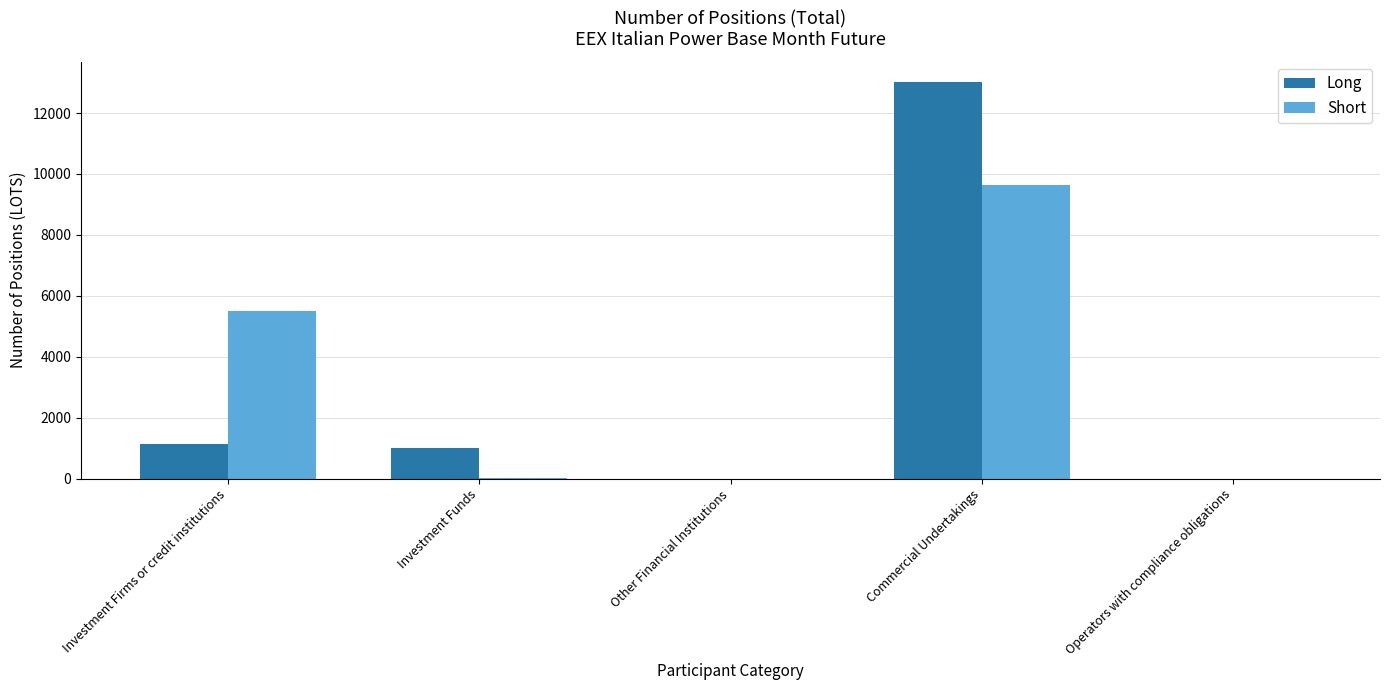

Which category has the highest value in the Short series?

Commercial Undertakings